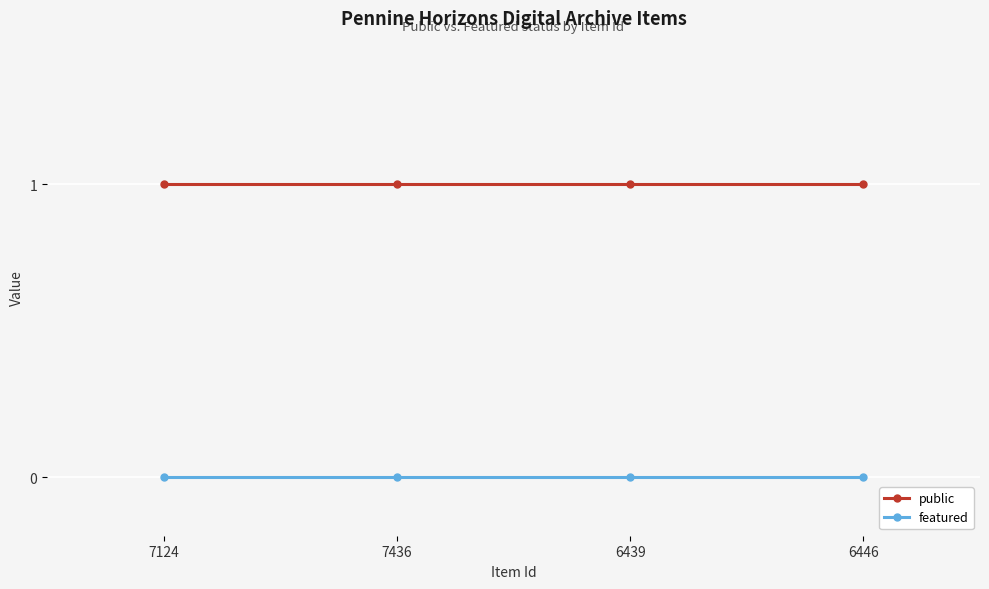

Reading left to right, transcribe all the data shown in this chart.

public: 7124=1	7436=1	6439=1	6446=1
featured: 7124=0	7436=0	6439=0	6446=0